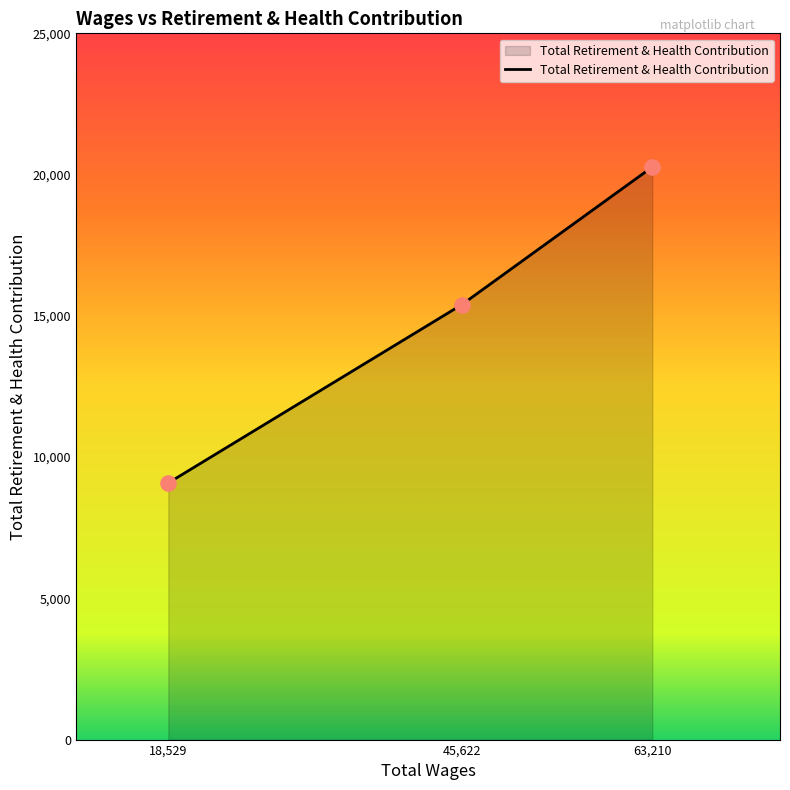

What is the change in value from 18,529 to 63,210?

+11184